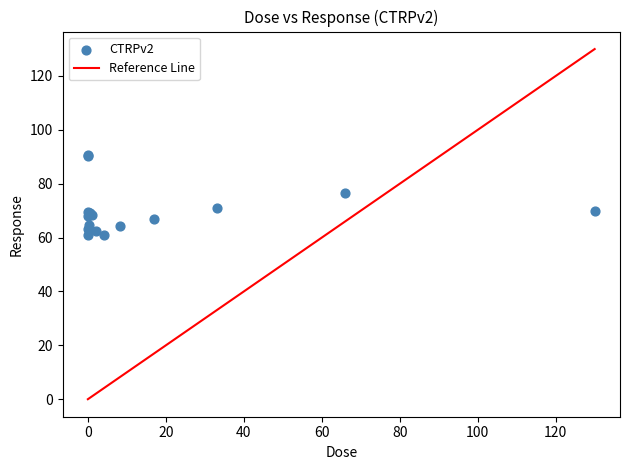

What Y value in the scatter plot is closest to 75?

76.6